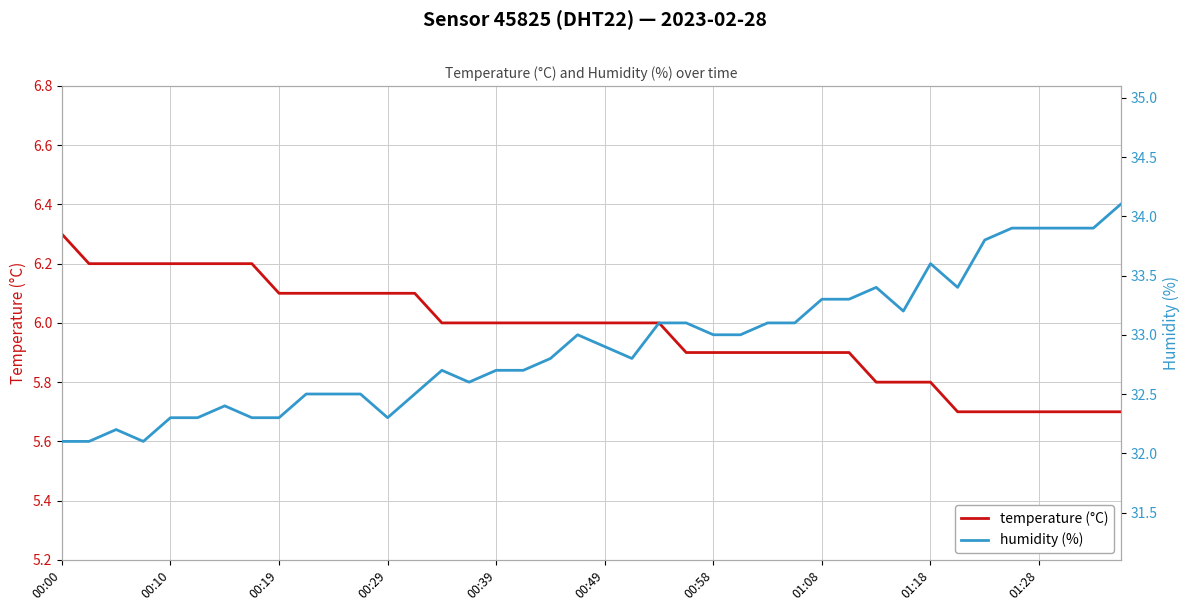

True or false: humidity (%) and temperature (°C) cross at least once.

False